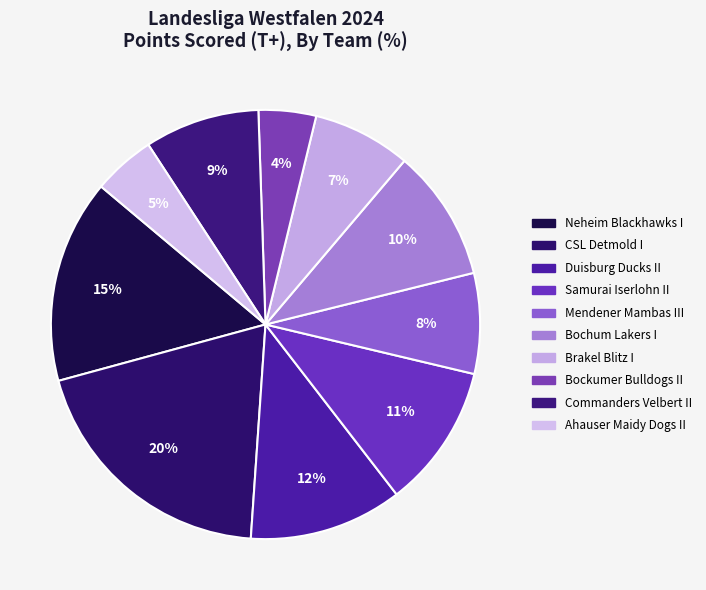

The Commanders Velbert II slice represents 9% of the pie. True or false?

True